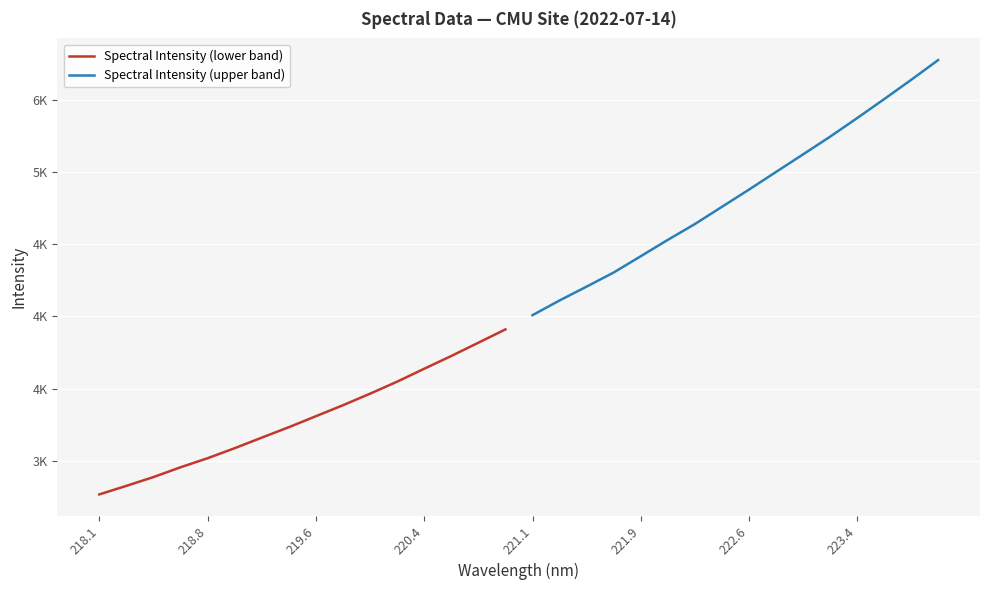

What are all the series names shown in the legend?

Spectral Intensity (lower band), Spectral Intensity (upper band)